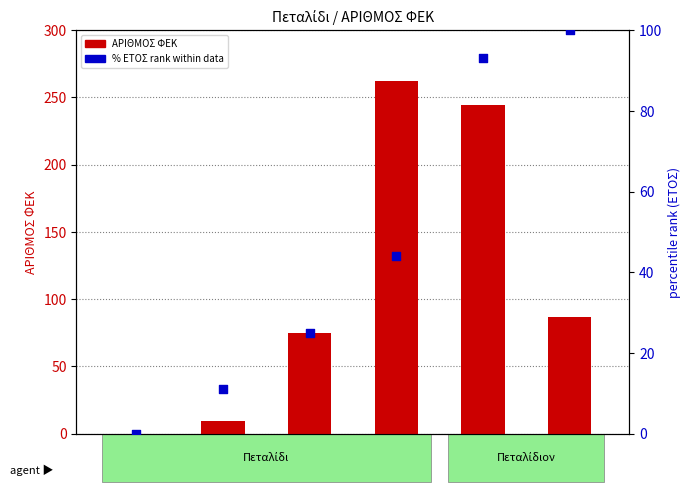

Which series contains the lowest Y value?

ΑΡΙΘΜΟΣ ΦΕΚ